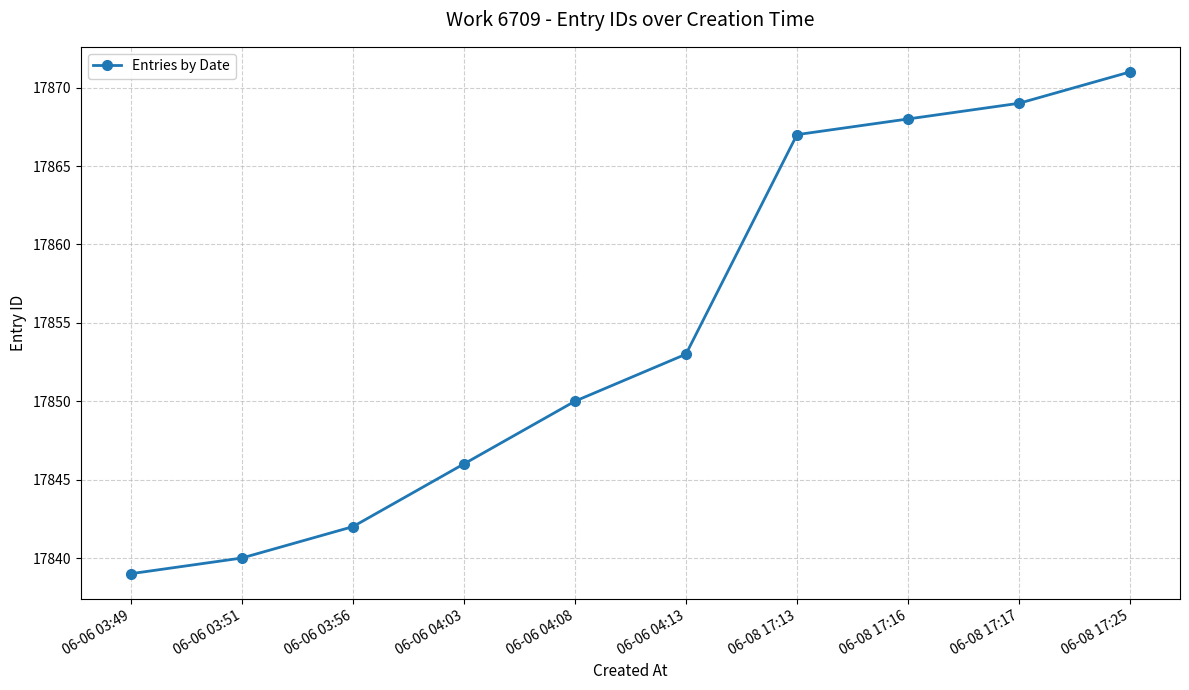

The value at 06-08 17:25 is 28904. True or false?

False